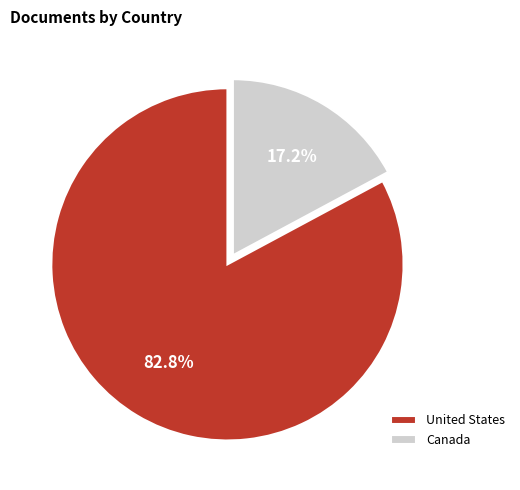

Is it true that Canada is 11% of the pie?

False